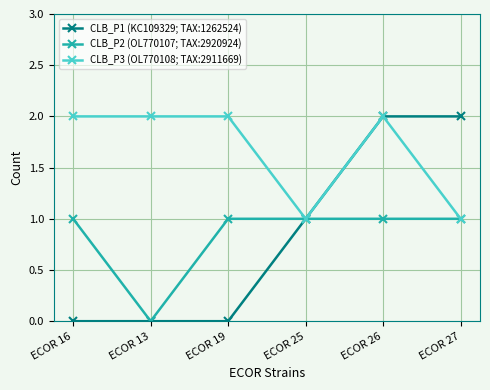

Reading left to right, transcribe all the data shown in this chart.

CLB_P1 (KC109329; TAX:1262524): 0	0	0	1	2	2
CLB_P2 (OL770107; TAX:2920924): 1	0	1	1	1	1
CLB_P3 (OL770108; TAX:2911669): 2	2	2	1	2	1